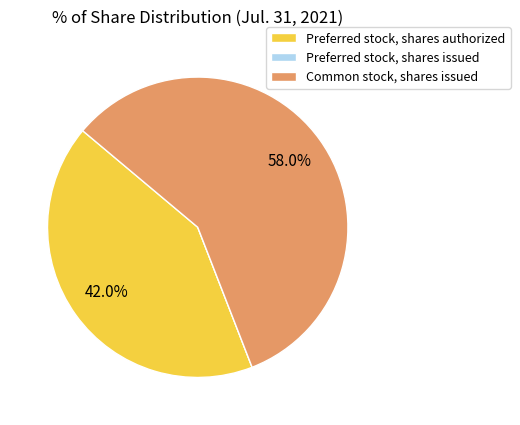

To the nearest percent, what percentage of the pie is Common stock, shares issued?

58%